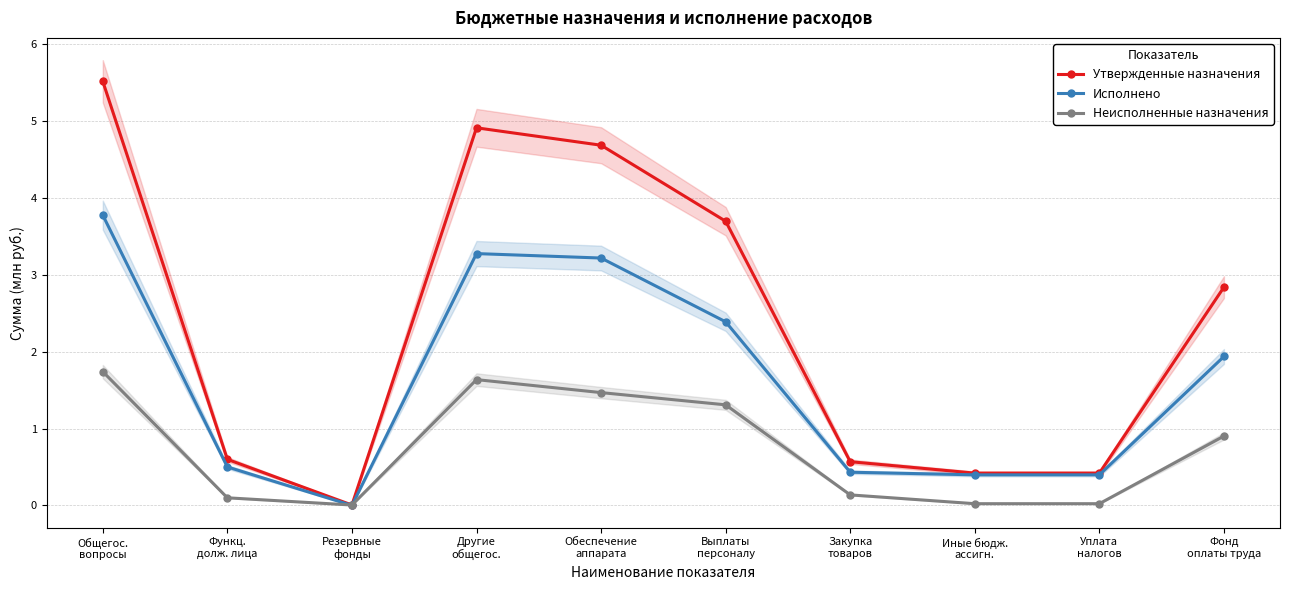

List the labels in order of Исполнено value, largest first.

Общегос.
вопросы, Другие
общегос., Обеспечение
аппарата, Выплаты
персоналу, Фонд
оплаты труда, Функц.
долж. лица, Закупка
товаров, Иные бюдж.
ассигн., Уплата
налогов, Резервные
фонды